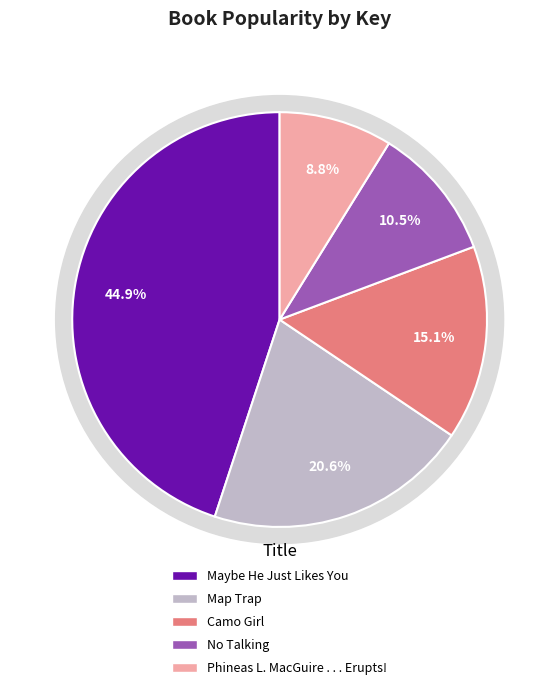

To the nearest percent, what is the difference between the largest and smallest slice percentages?

36%